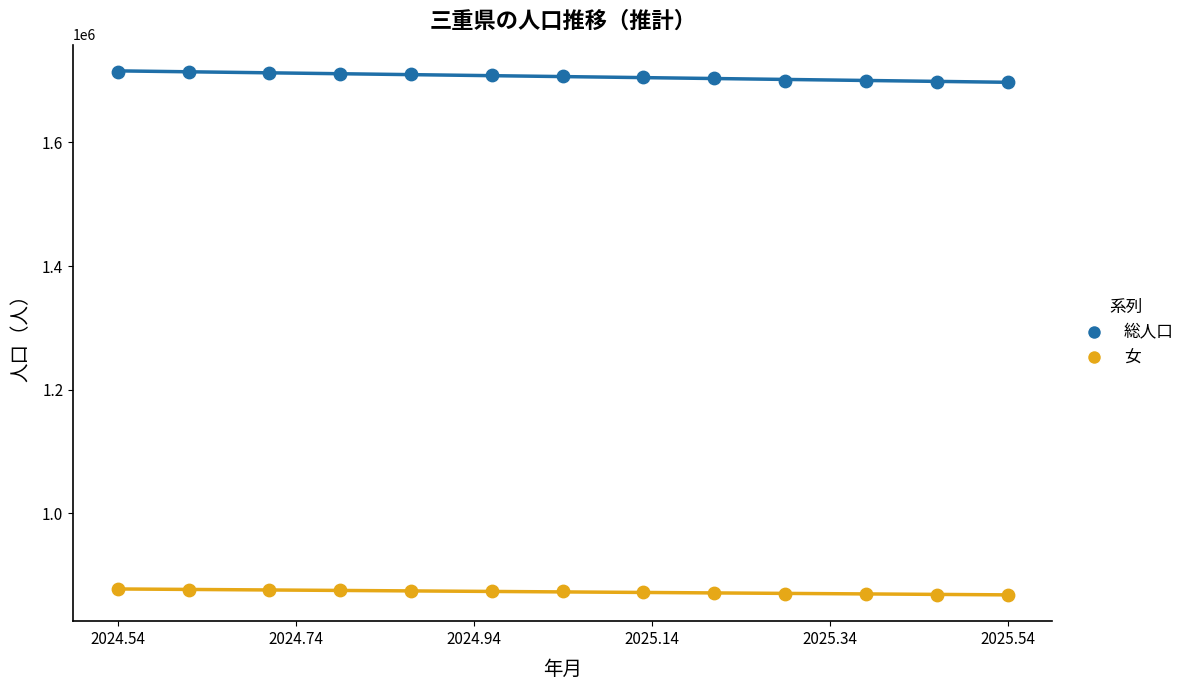

Which series has the widest spread of Y values?

総人口